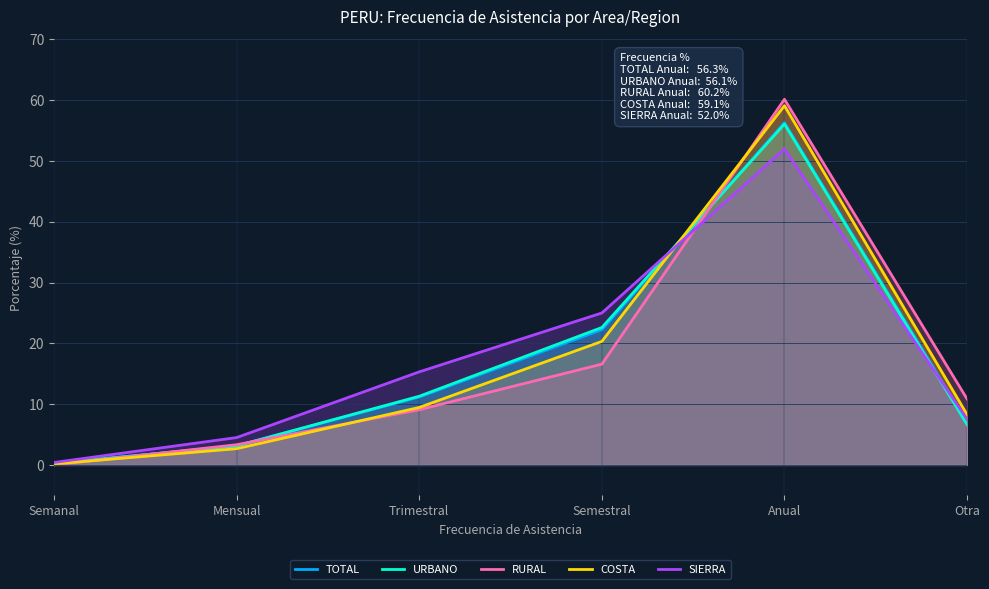

What is the sum of all RURAL values?

100.0